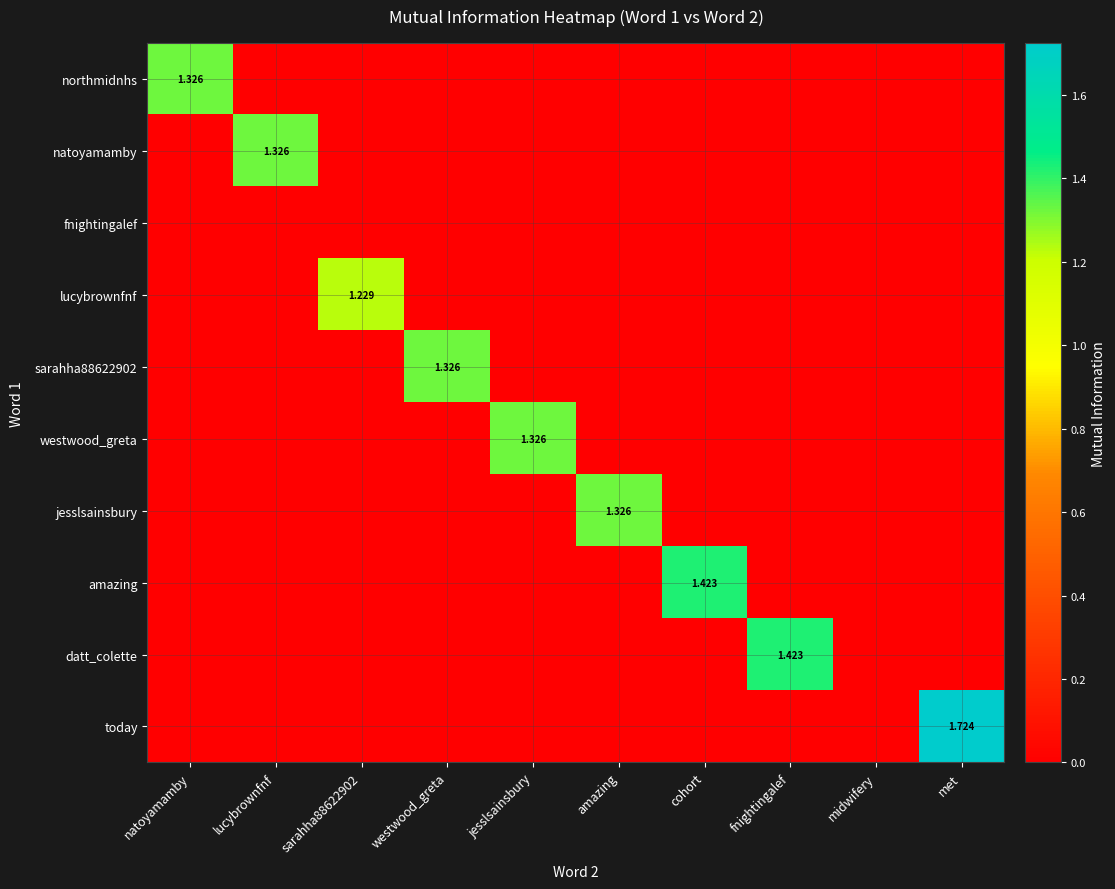

Between amazing and jesslsainsbury, which is larger?

amazing